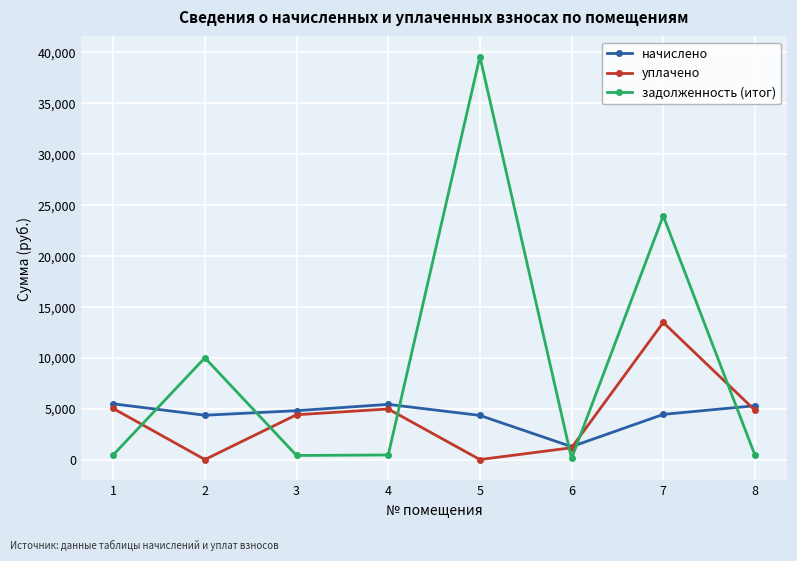

What is the value of the задолженность (итог) point at the 7th from the left?

23916.2